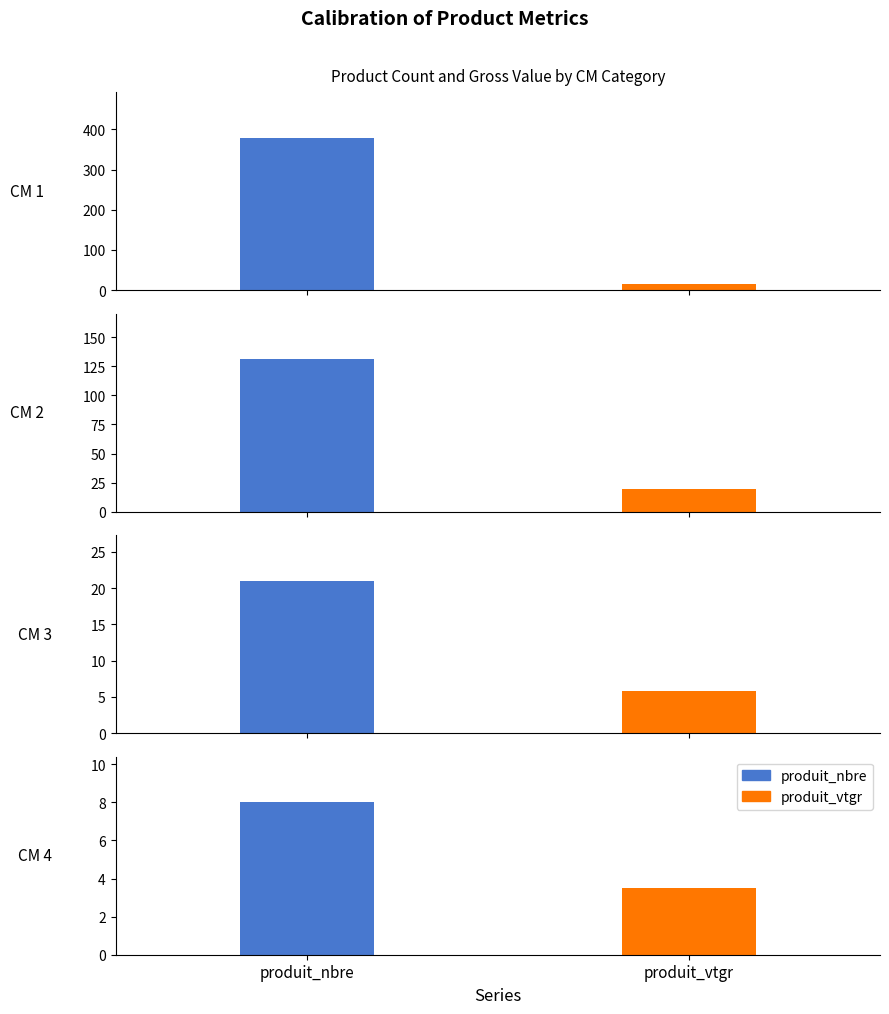

How many bars are there in total?

8